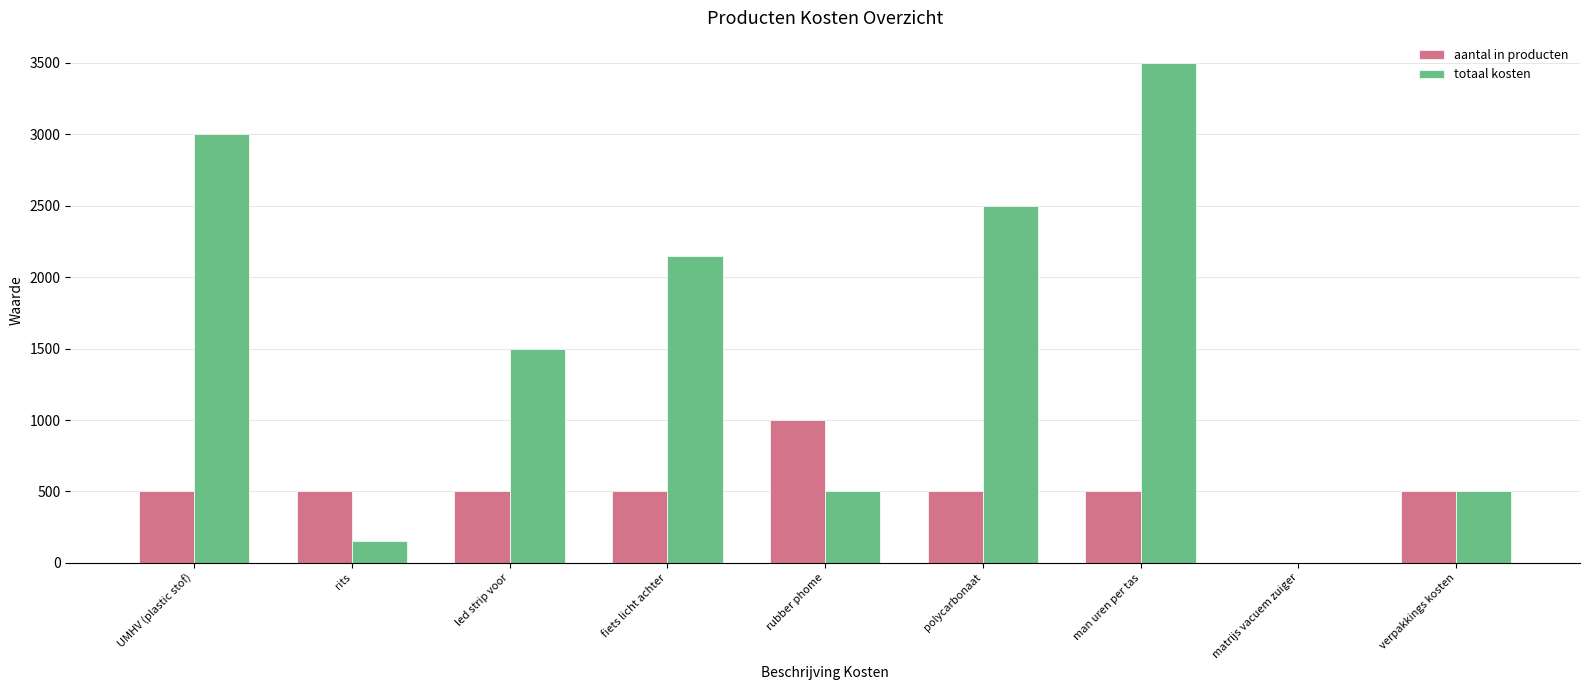

Count the number of data series in this chart.

2